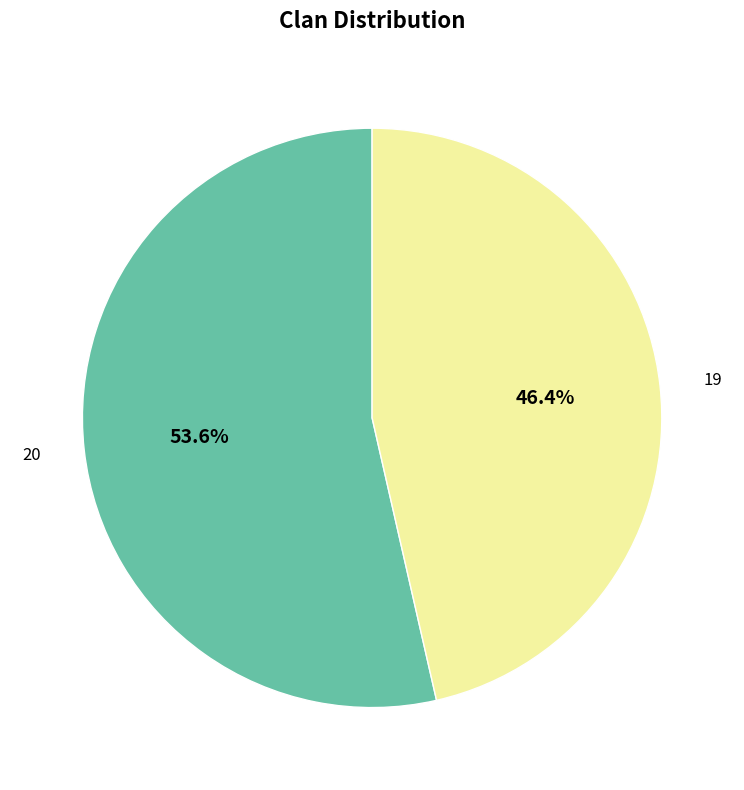

Does 19 represent more than half of the total?

No